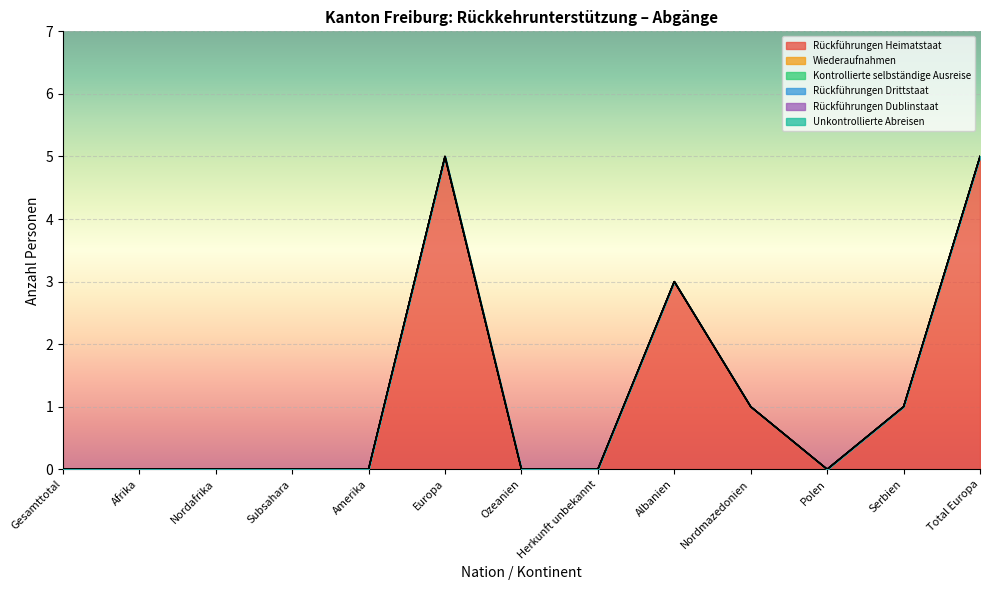

Rank the categories by Wiederaufnahmen value from lowest to highest.

Gesamttotal, Afrika, Nordafrika, Subsahara, Amerika, Europa, Ozeanien, Herkunft unbekannt, Albanien, Nordmazedonien, Polen, Serbien, Total Europa